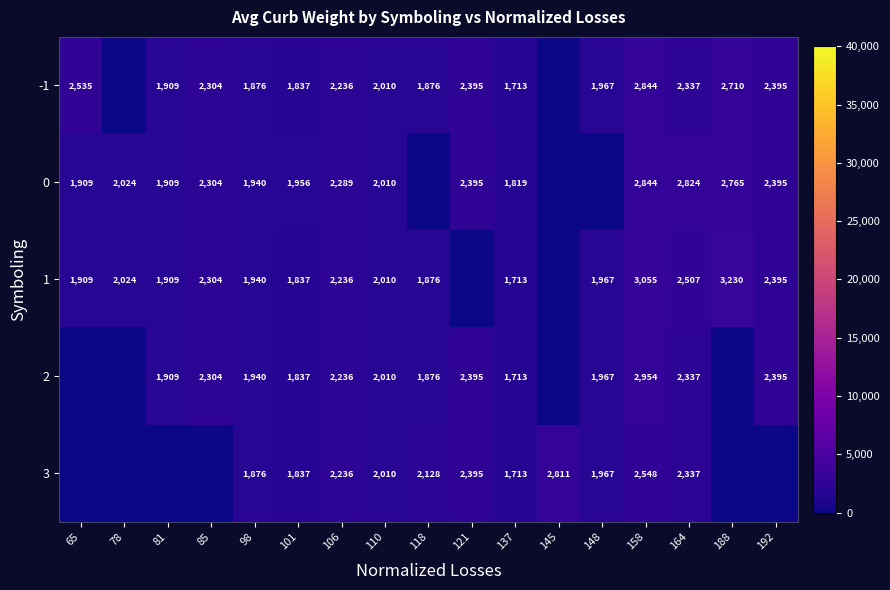

Rank the categories by 0 value from highest to lowest.

158, 164, 188, 121, 192, 85, 106, 78, 110, 101, 98, 65, 81, 137, 118, 145, 148